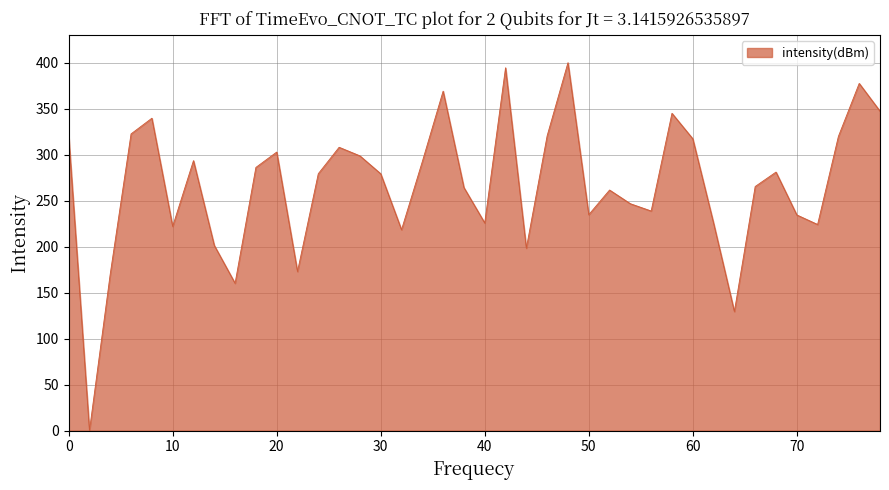

What is the sum of all values?

10690.4